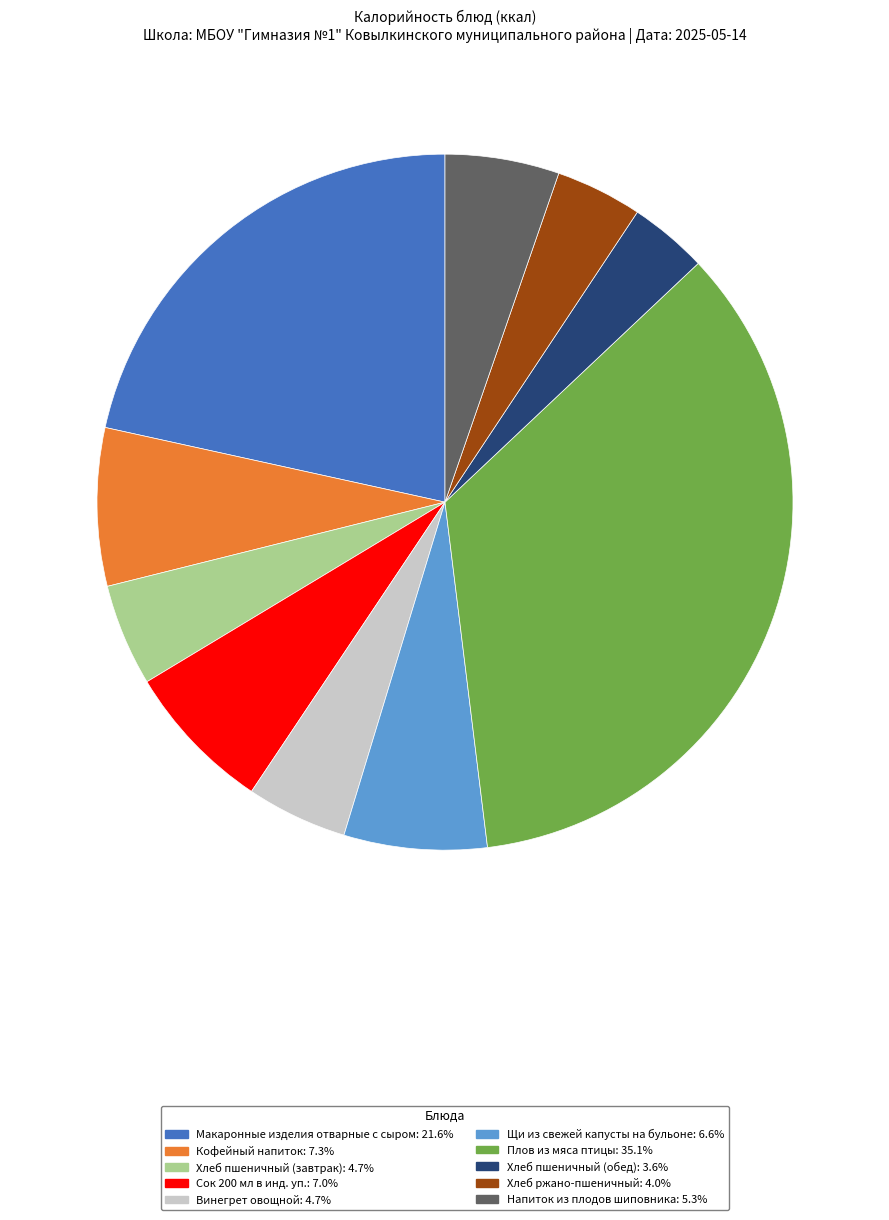

Do Напиток из плодов шиповника and Хлеб пшеничный (завтрак) together represent more than half of the pie?

No